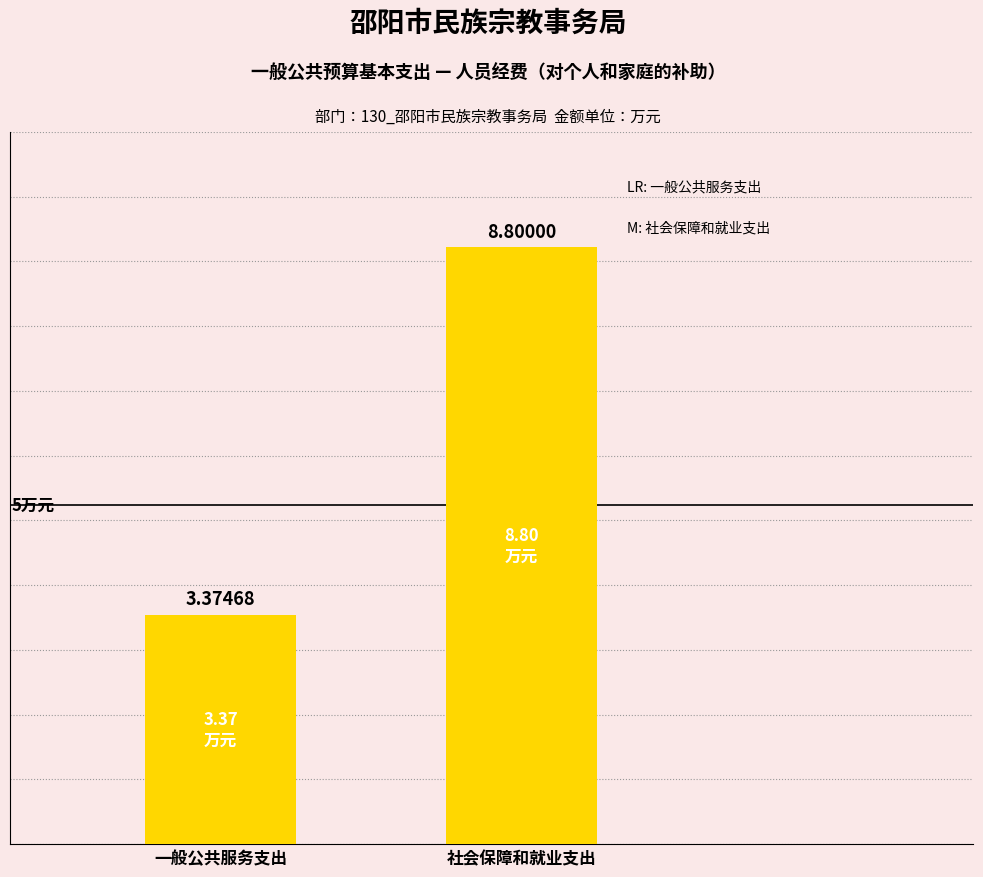

What position from the right is 社会保障和就业支出?

1